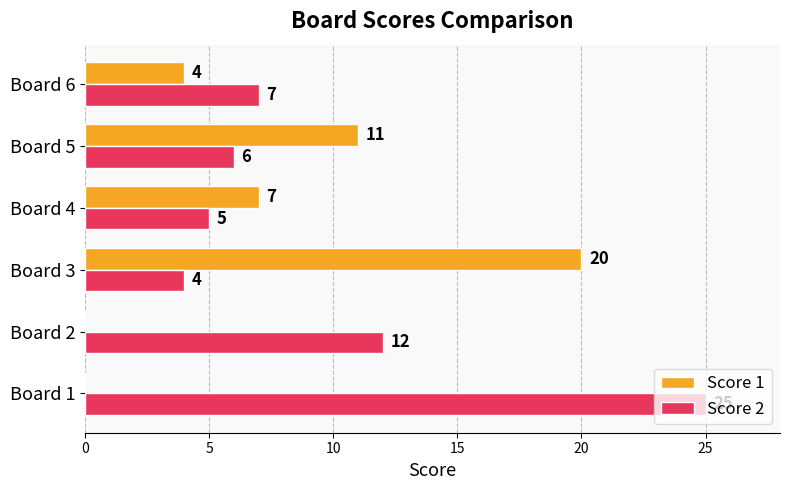

Which series changed the most between Board 1 and Board 3?

Score 2